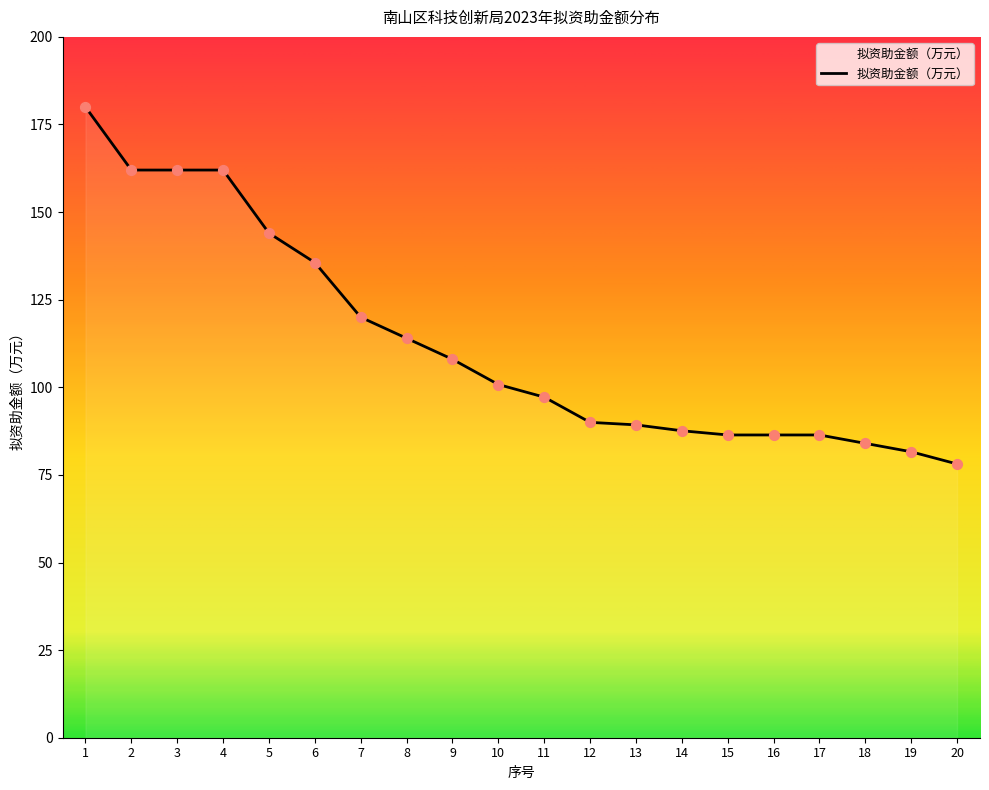

Between 20 and 11, which is larger?

11